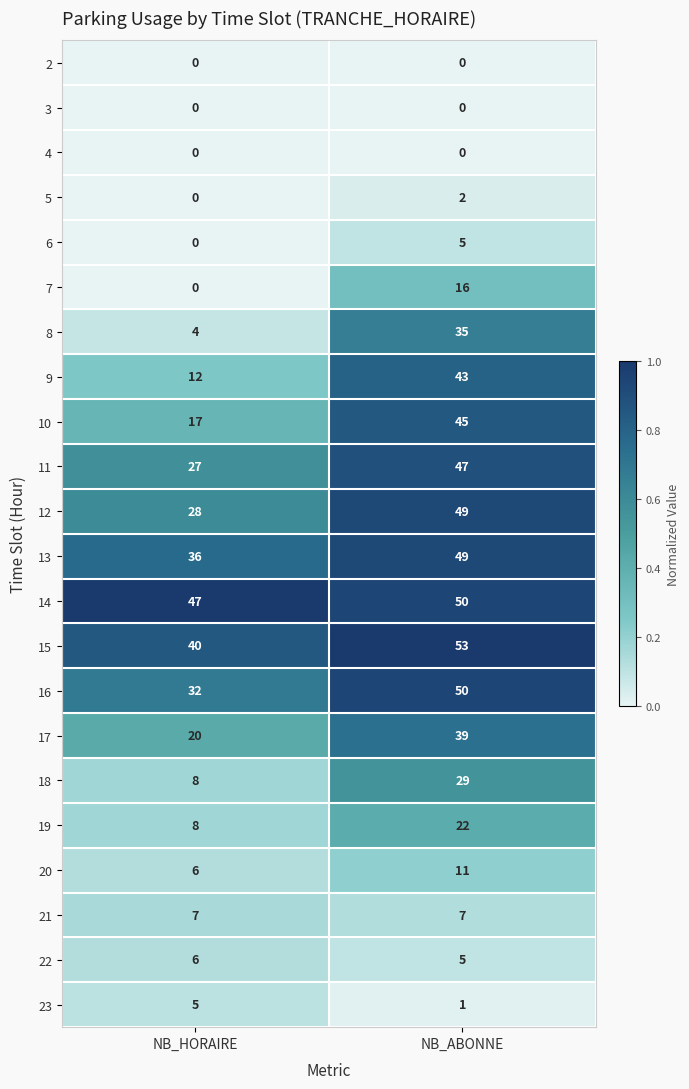

List the labels in order of 13 value, smallest first.

NB_HORAIRE, NB_ABONNE